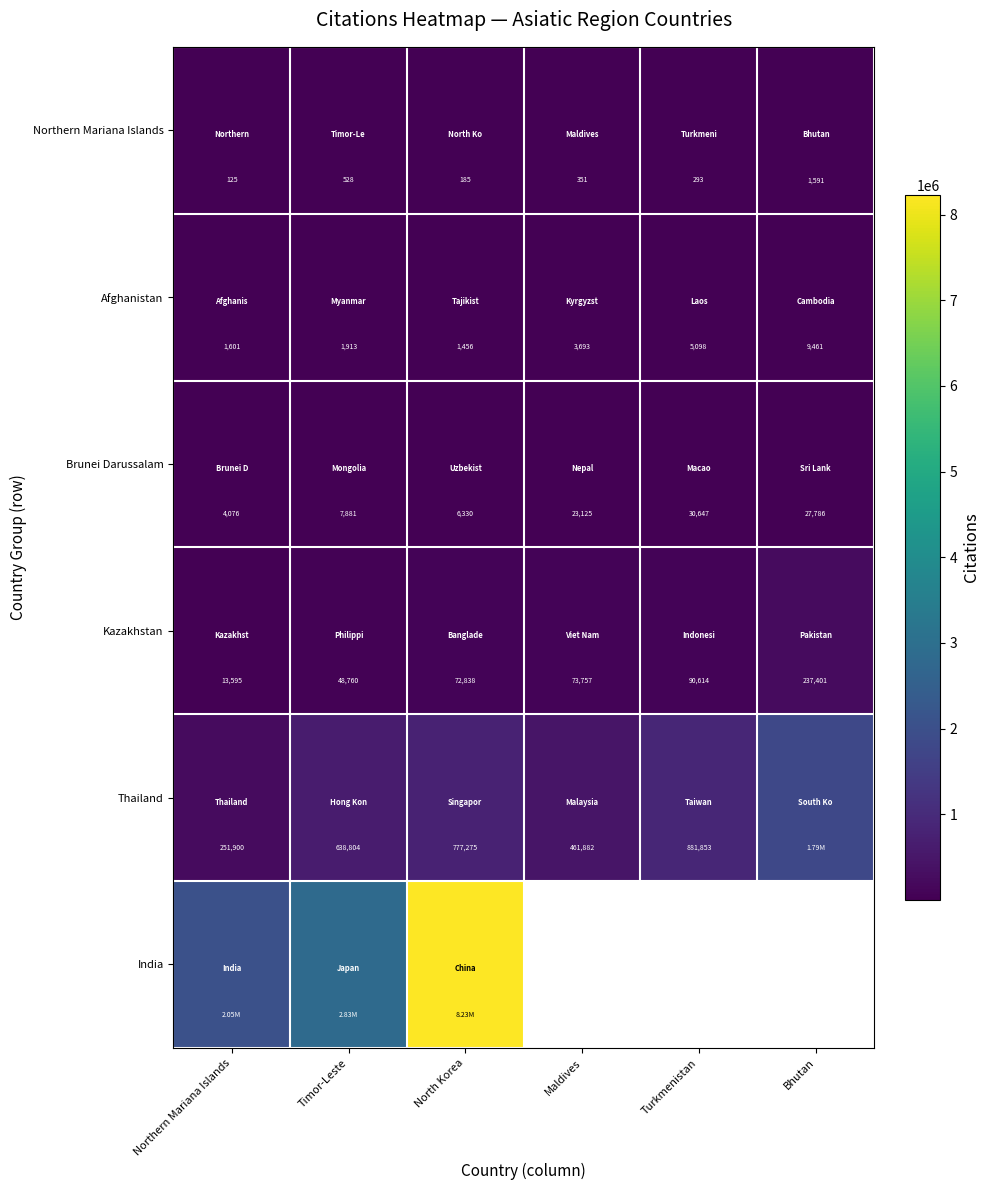

The Northern Mariana Islands series shows 248.7 at North Korea. True or false?

False